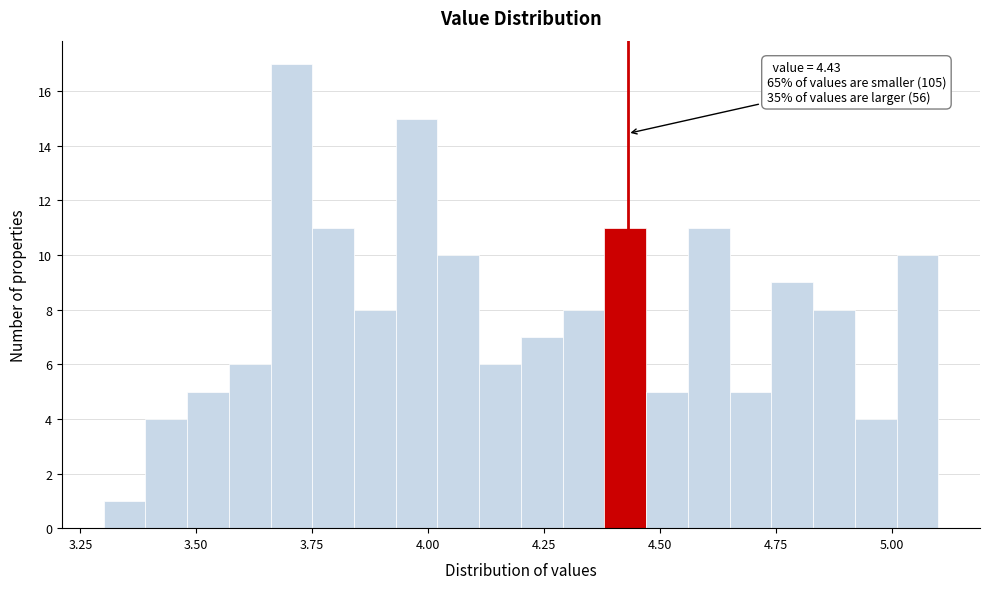

Around what value on the x-axis is the tallest bar? Give the approximate position of its centre, as read against the axis.

3.70